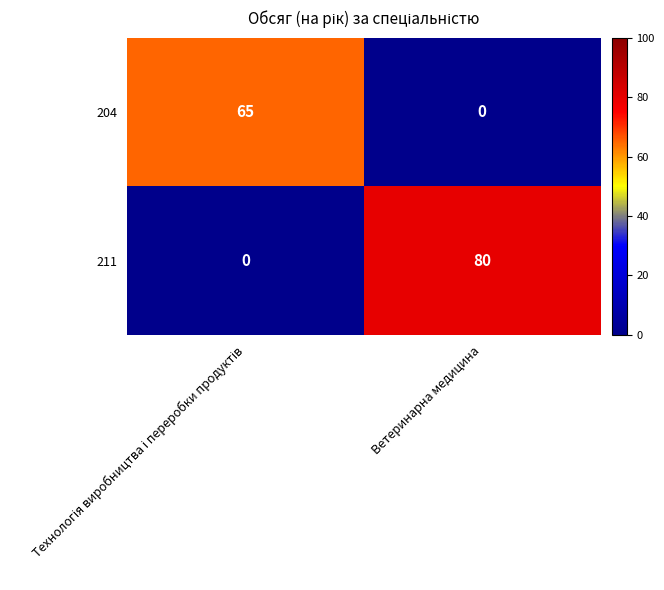

True or false: 211 has a value of 80 at Ветеринарна медицина.

True